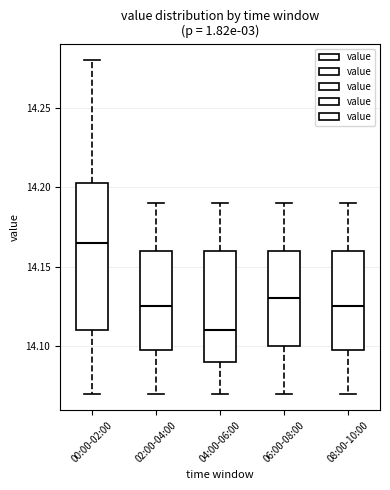

Reading left to right, read every box against the y-axis: the position of its median line, the range the box covers, and the ends of its whiskers. The values are not printed on the chart, so give them approximately, as read against the axis.

00:00-02:00: median 14.165, box 14.110 to 14.205, whiskers 14.070 to 14.280
02:00-04:00: median 14.125, box 14.100 to 14.160, whiskers 14.070 to 14.190
04:00-06:00: median 14.110, box 14.090 to 14.160, whiskers 14.070 to 14.190
06:00-08:00: median 14.130, box 14.100 to 14.160, whiskers 14.070 to 14.190
08:00-10:00: median 14.125, box 14.100 to 14.160, whiskers 14.070 to 14.190